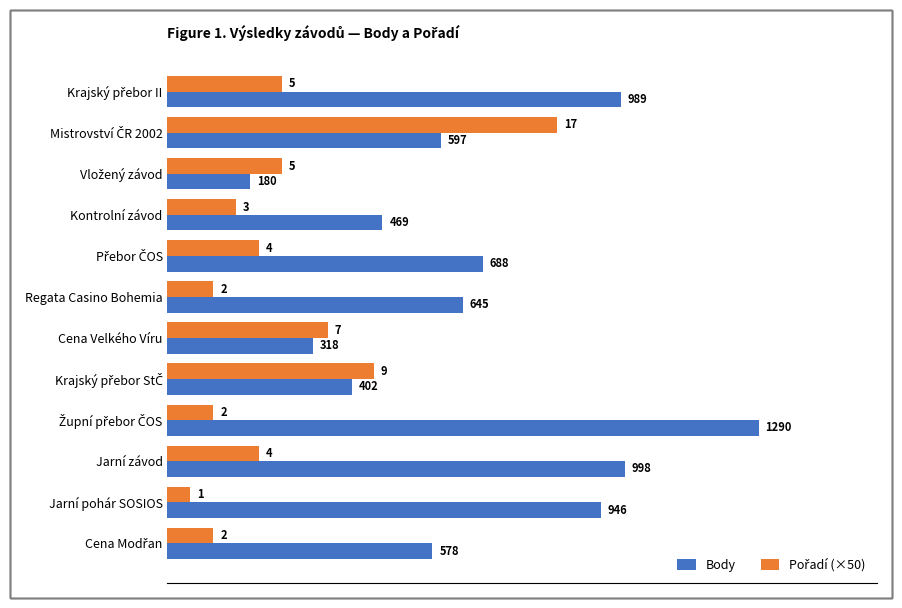

Which series has the largest total across all categories?

Body